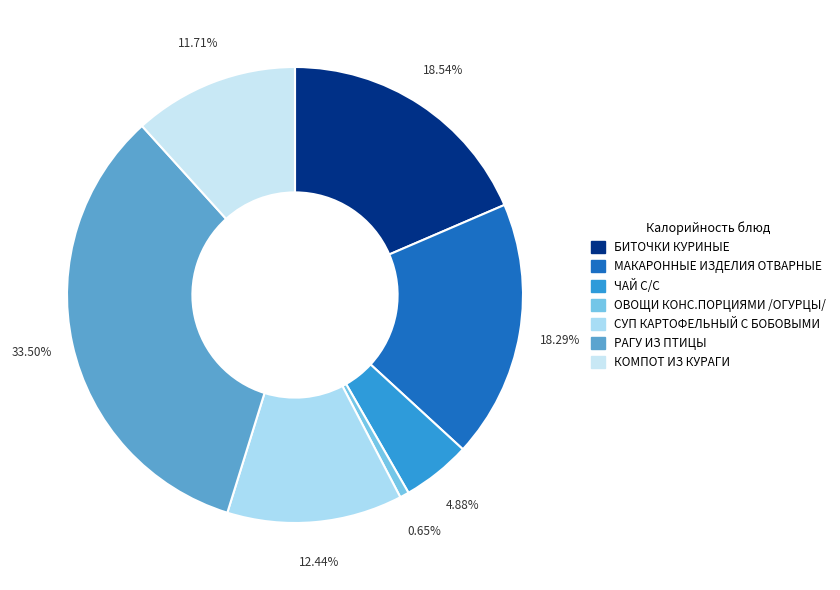

Does any single category account for the majority?

No